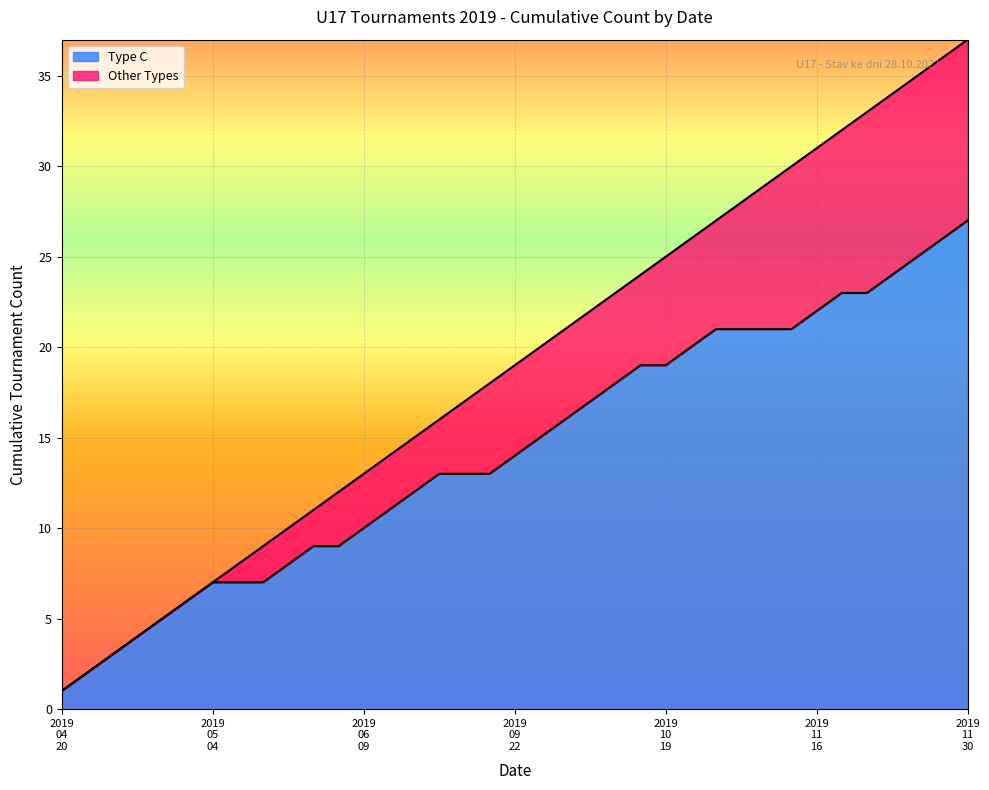

True or false: the data has more than 2 interior local peaks.

False